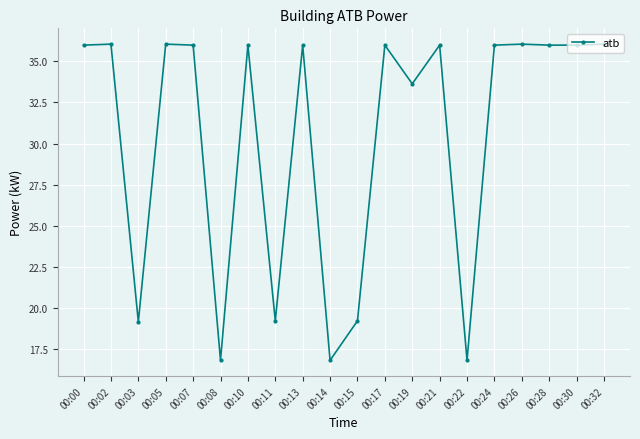

The chart shows a value of 60.7 at 00:30. True or false?

False